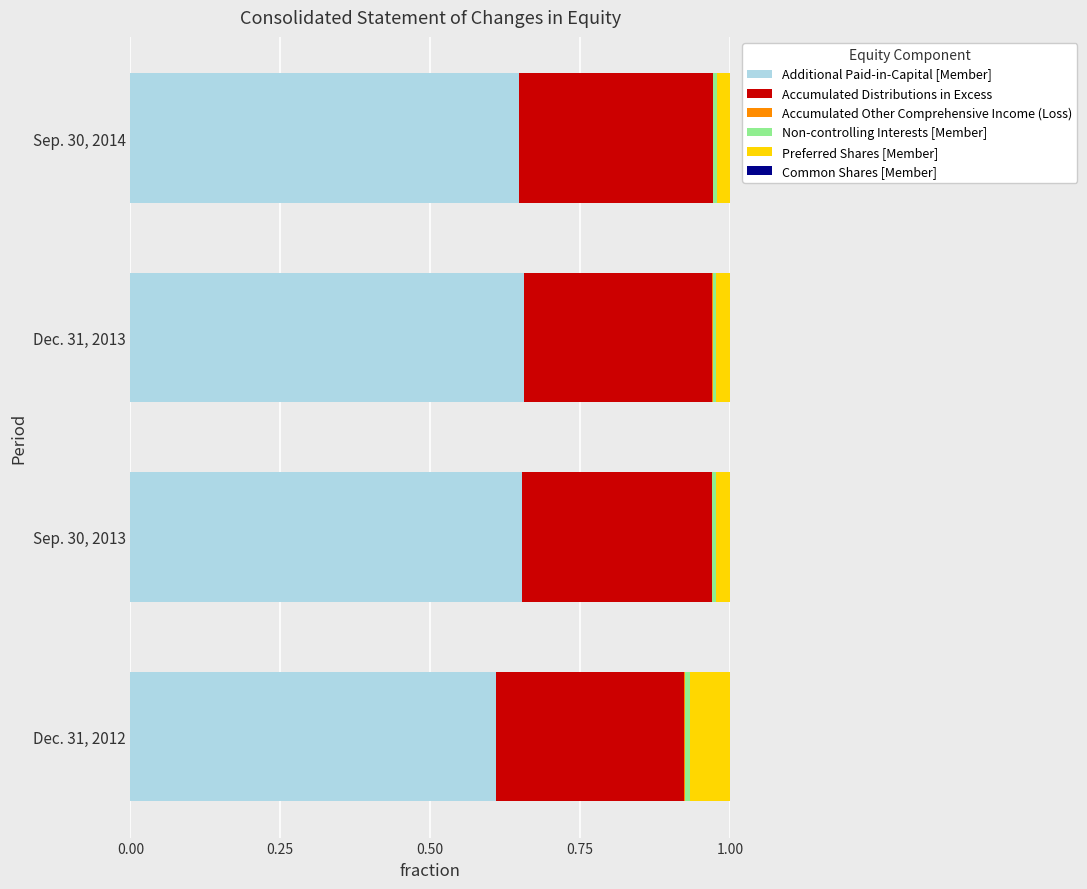

Count the number of categories in the chart.

4